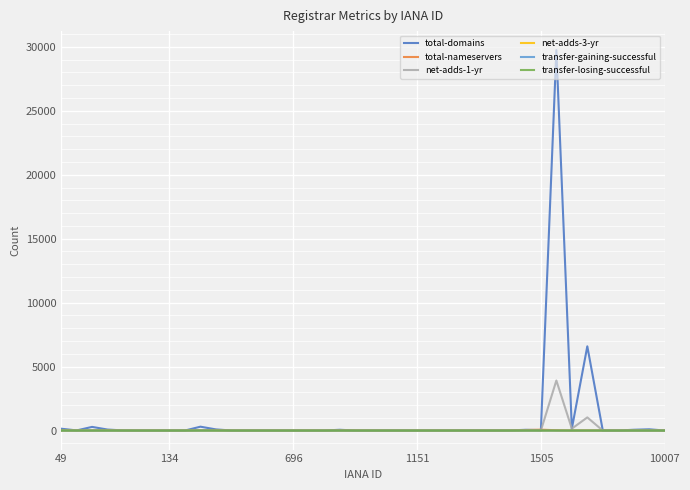

What is the maximum value for total-domains?

29743